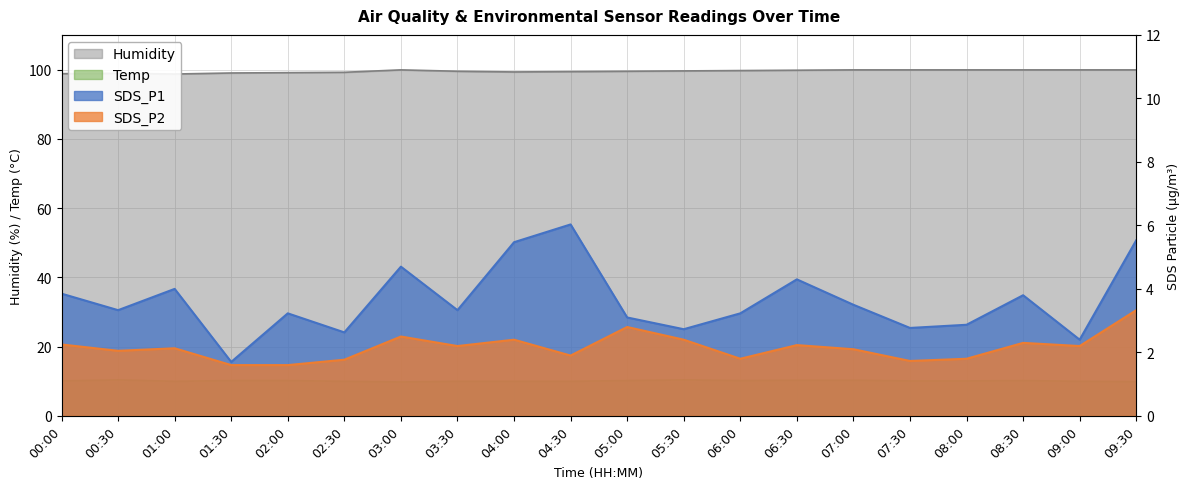

Which series changed the most between 01:30 and 08:00?

SDS_P1